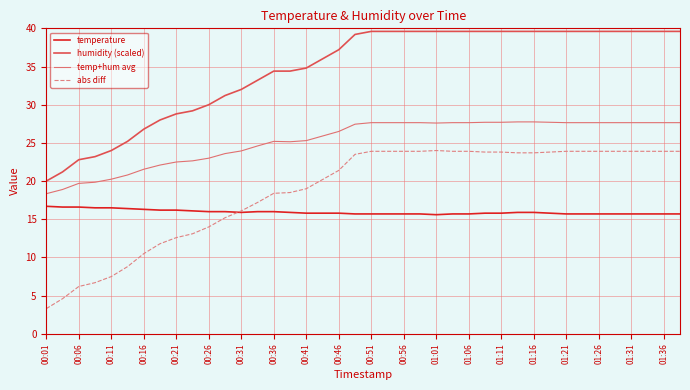

Count the number of data series in this chart.

4